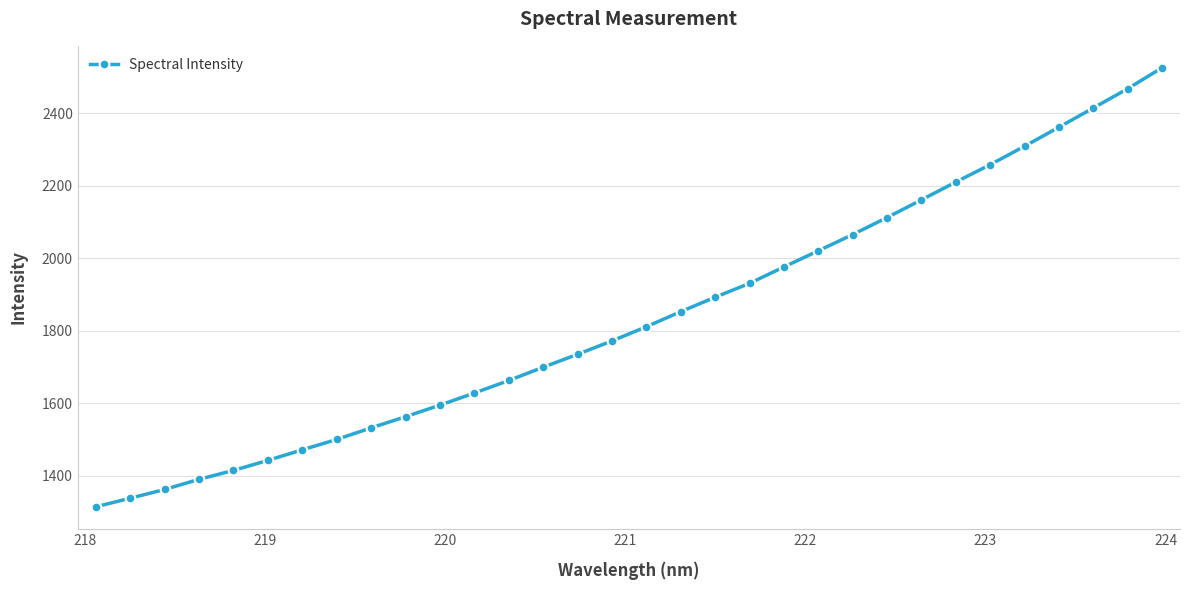

What is the minimum value shown in the chart?

1314.4